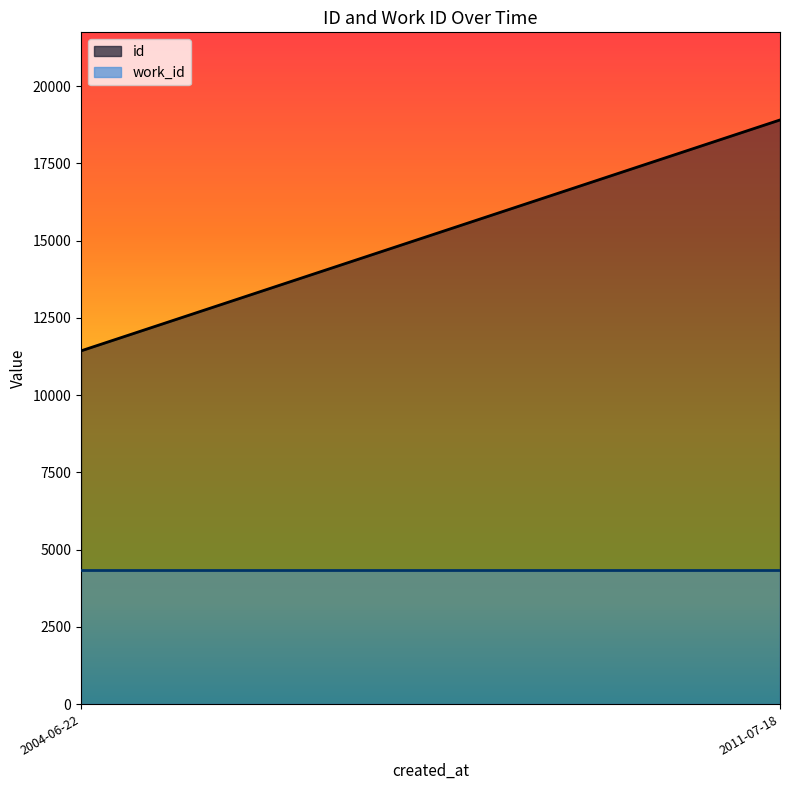

Rank the series by their maximum value, from highest to lowest.

id, work_id